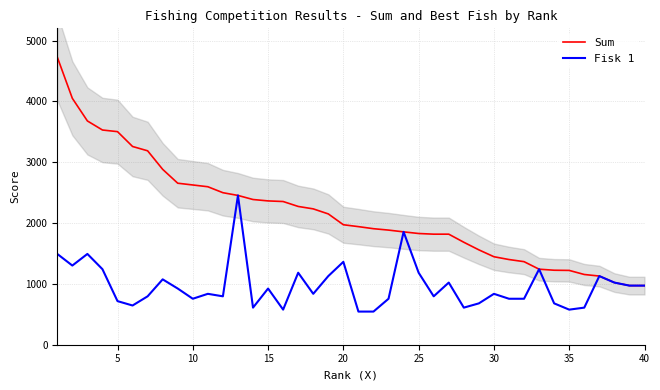

List the series in order of their peak value, highest first.

Sum, Fisk 1